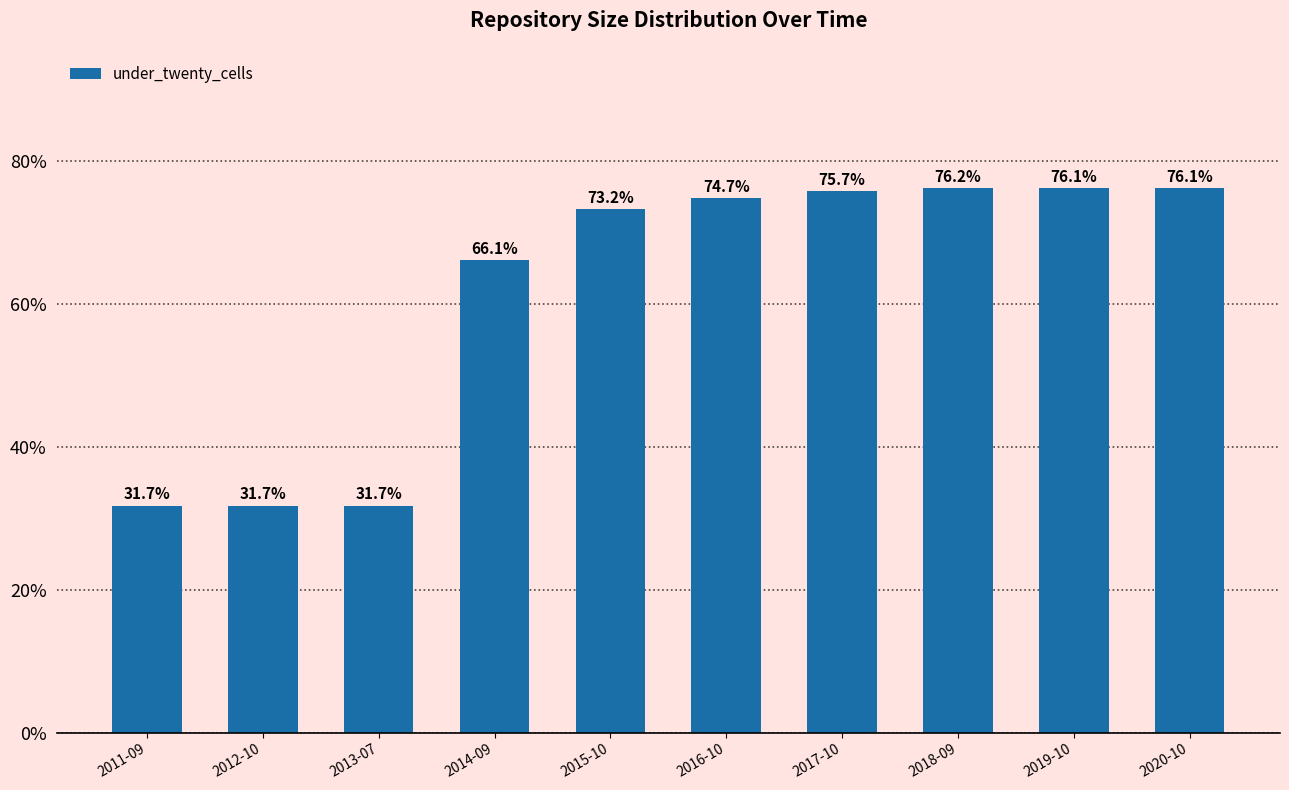

How many values are below 74?

5